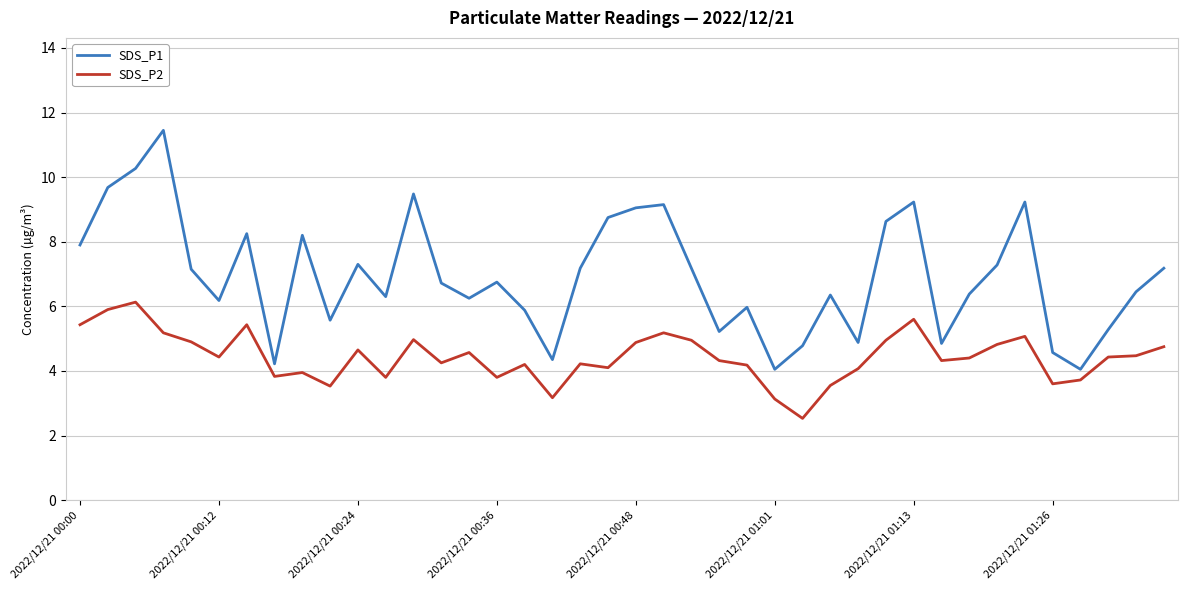

List the series in order of their overall mean, highest first.

SDS_P1, SDS_P2